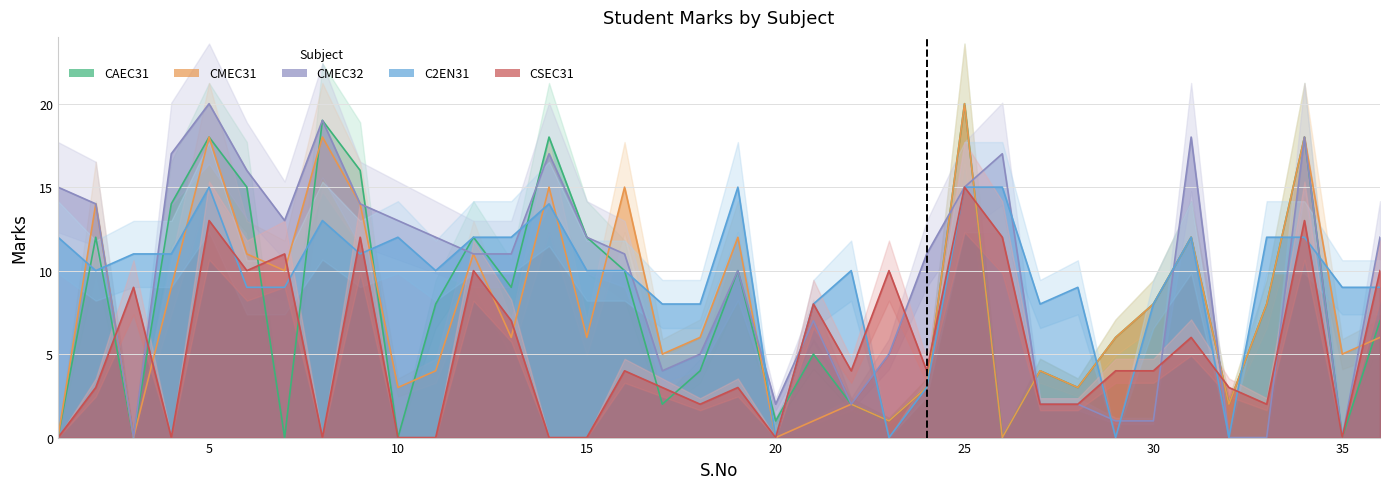

In CSEC31, how many points are lower than both neighbors (excluding endpoints)?

9